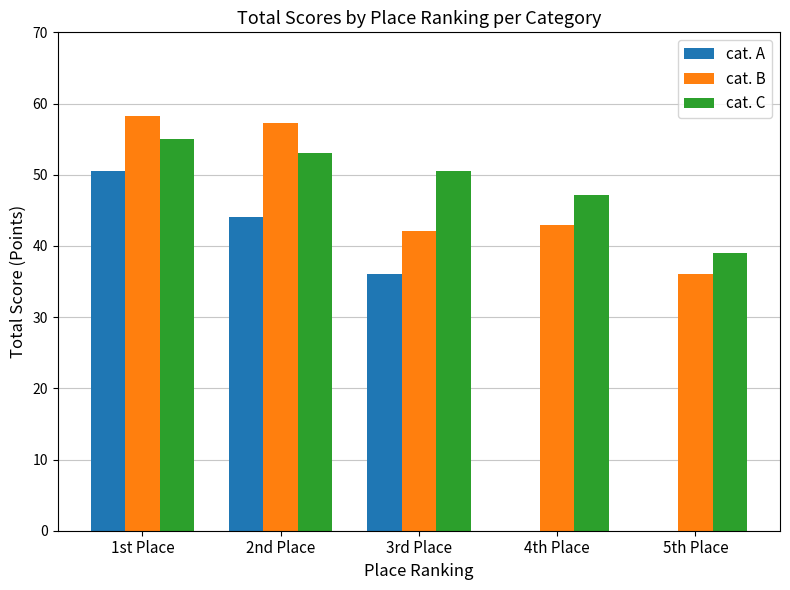

What value does the cat. B series have at 2nd Place?

57.3